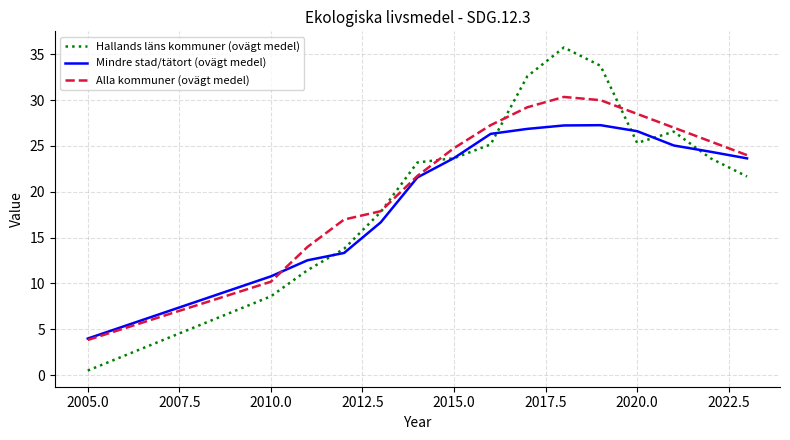

Rank the series by their maximum value, from highest to lowest.

Hallands läns kommuner (ovägt medel), Alla kommuner (ovägt medel), Mindre stad/tätort (ovägt medel)